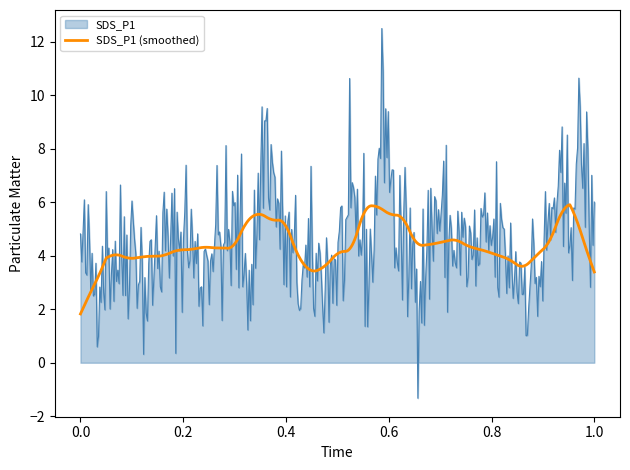

List the series in order of their overall mean, highest first.

SDS_P1, SDS_P1 (smoothed)